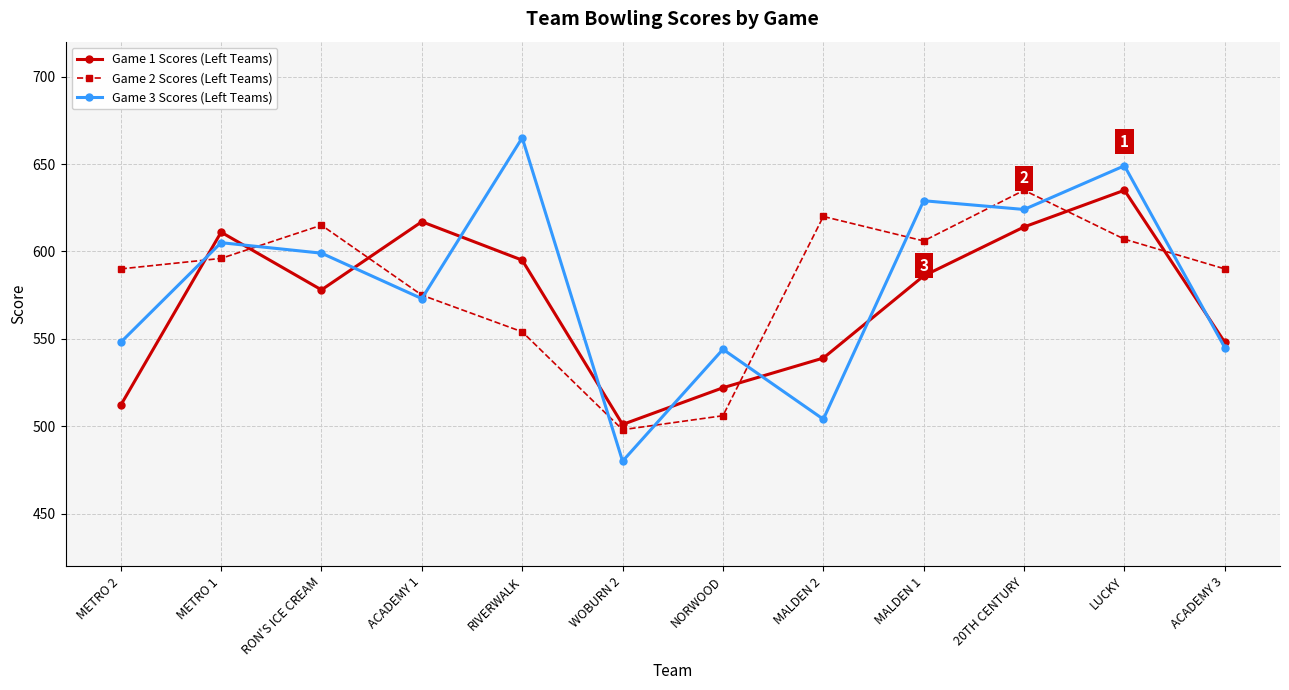

Count the number of data series in this chart.

3